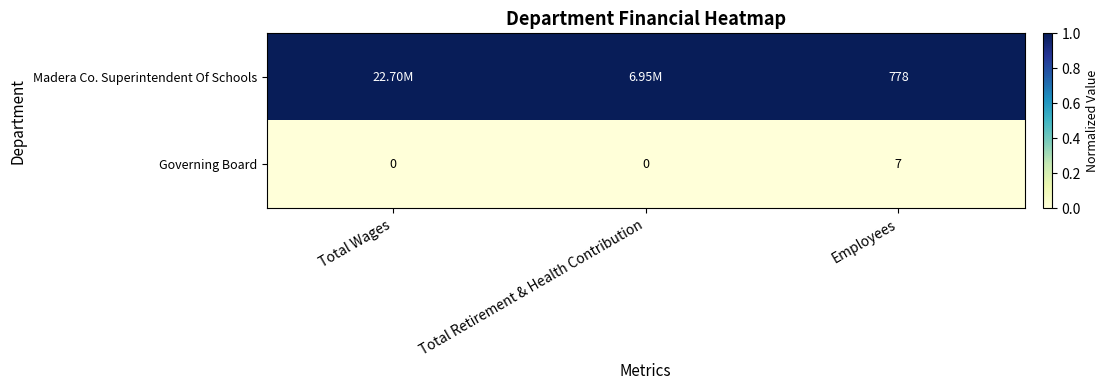

Rank the series at Employees from lowest to highest value.

Governing Board, Madera Co. Superintendent Of Schools